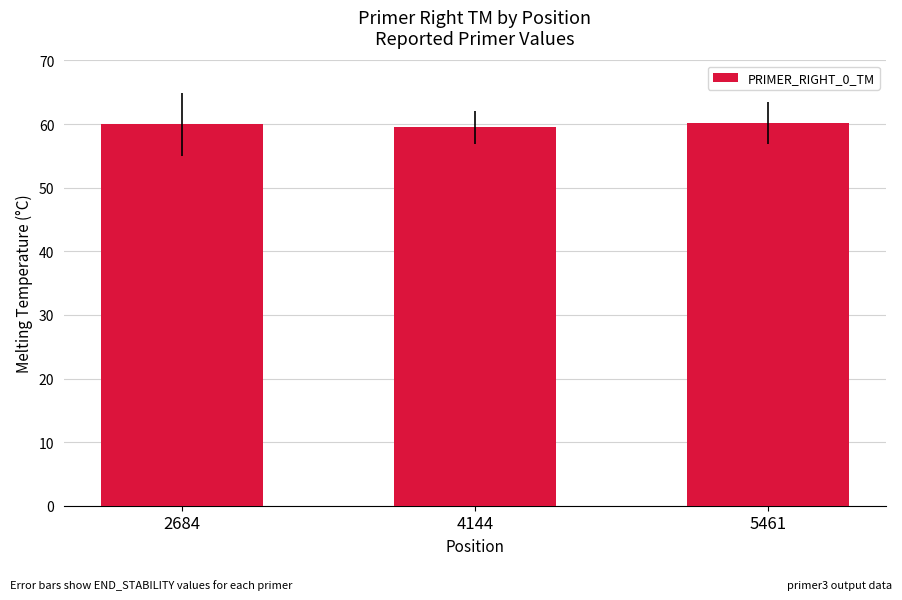

True or false: the data shows 36.4 at 4144.

False